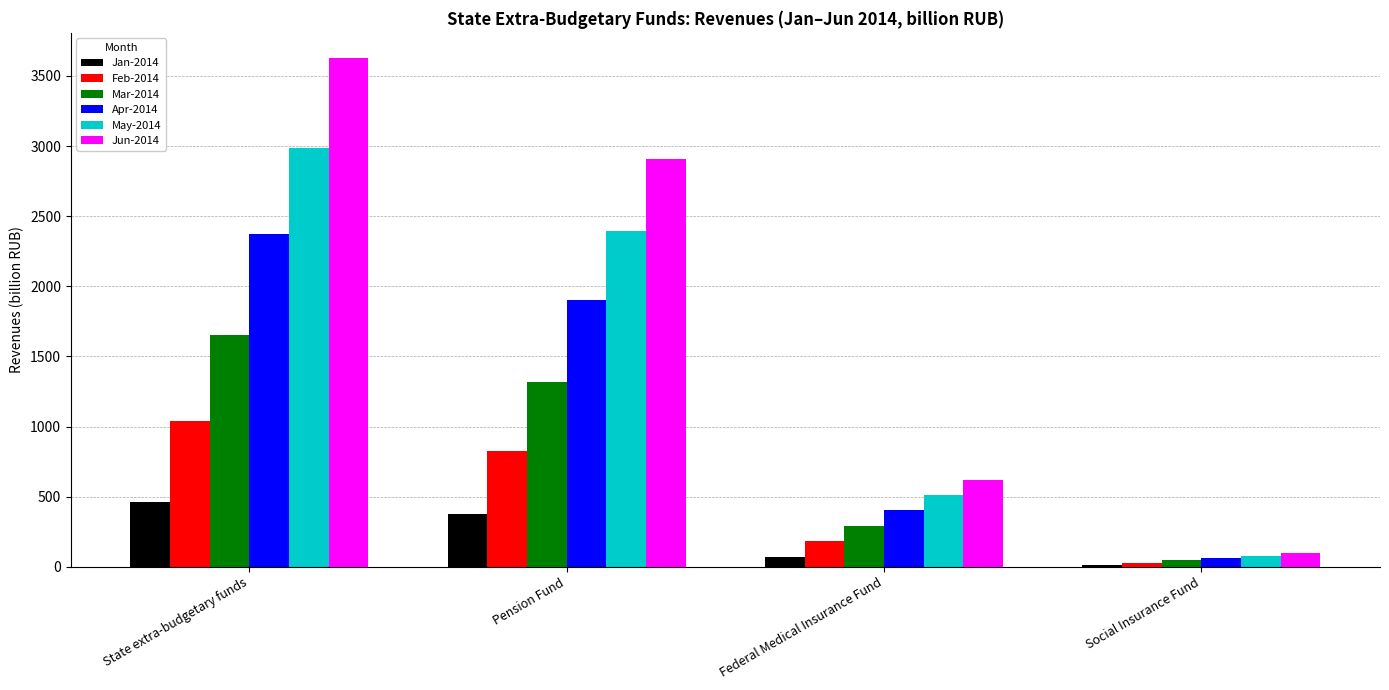

At which category is the sum across all series the highest?

State extra-budgetary funds